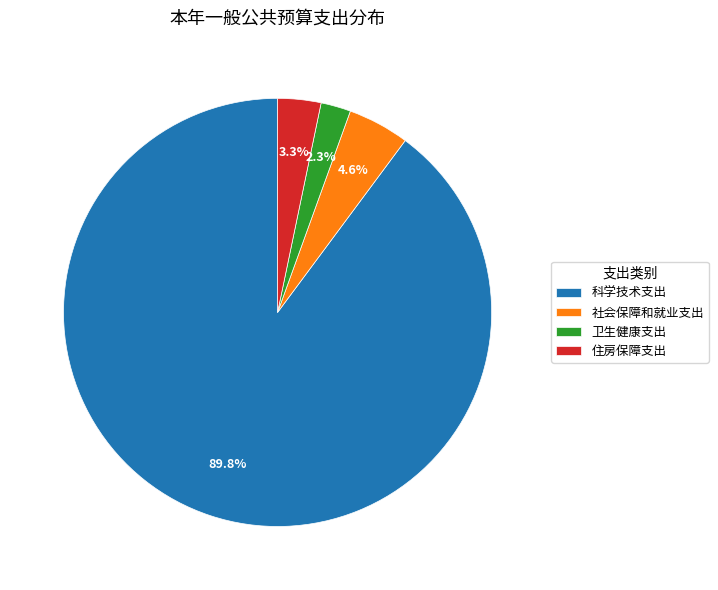

What portion of the pie excludes 住房保障支出?

96.7%